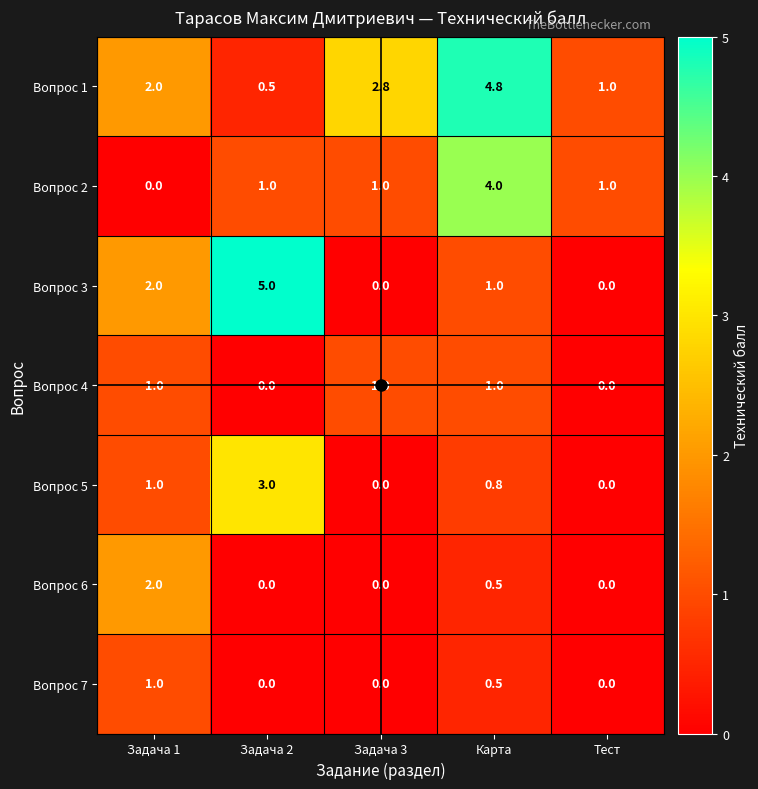

True or false: Вопрос 3 has a value of 2.0 at Задача 1.

True